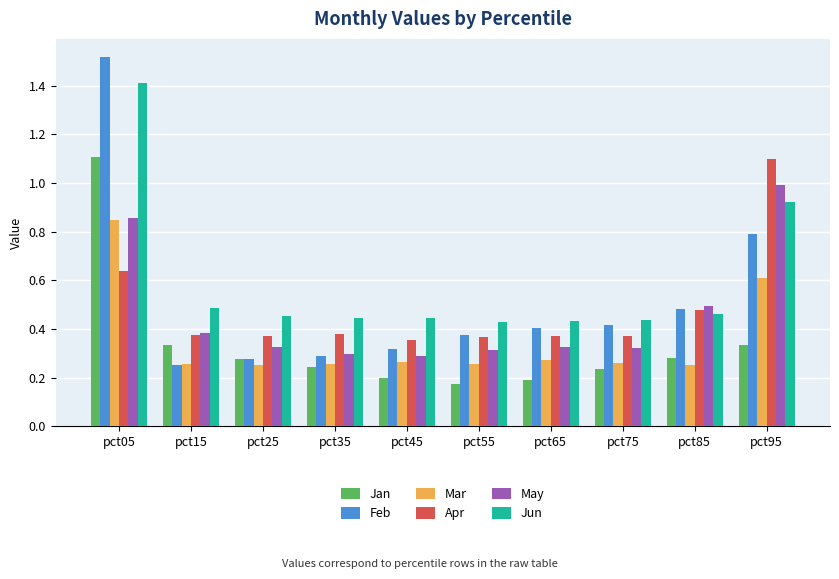

At how many categories does at least one series exceed 0?

10